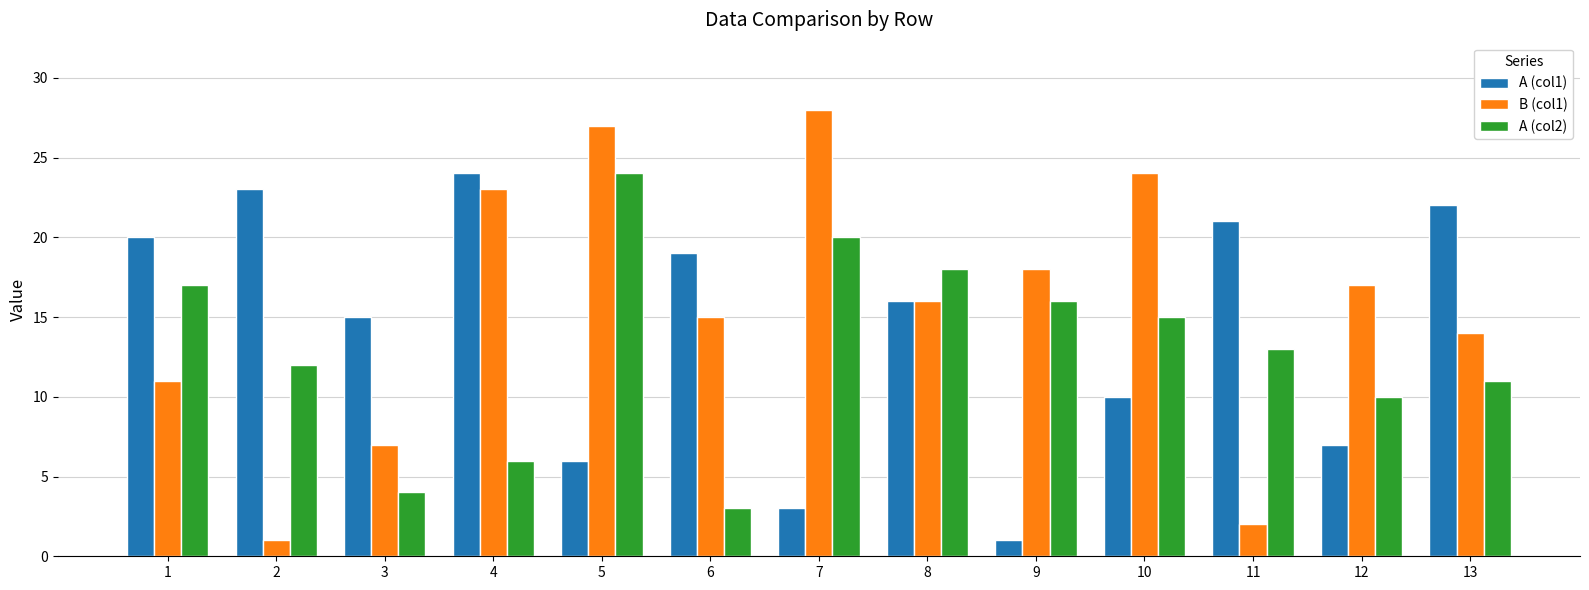

Rank the categories by A (col2) value from lowest to highest.

6, 3, 4, 12, 13, 2, 11, 10, 9, 1, 8, 7, 5